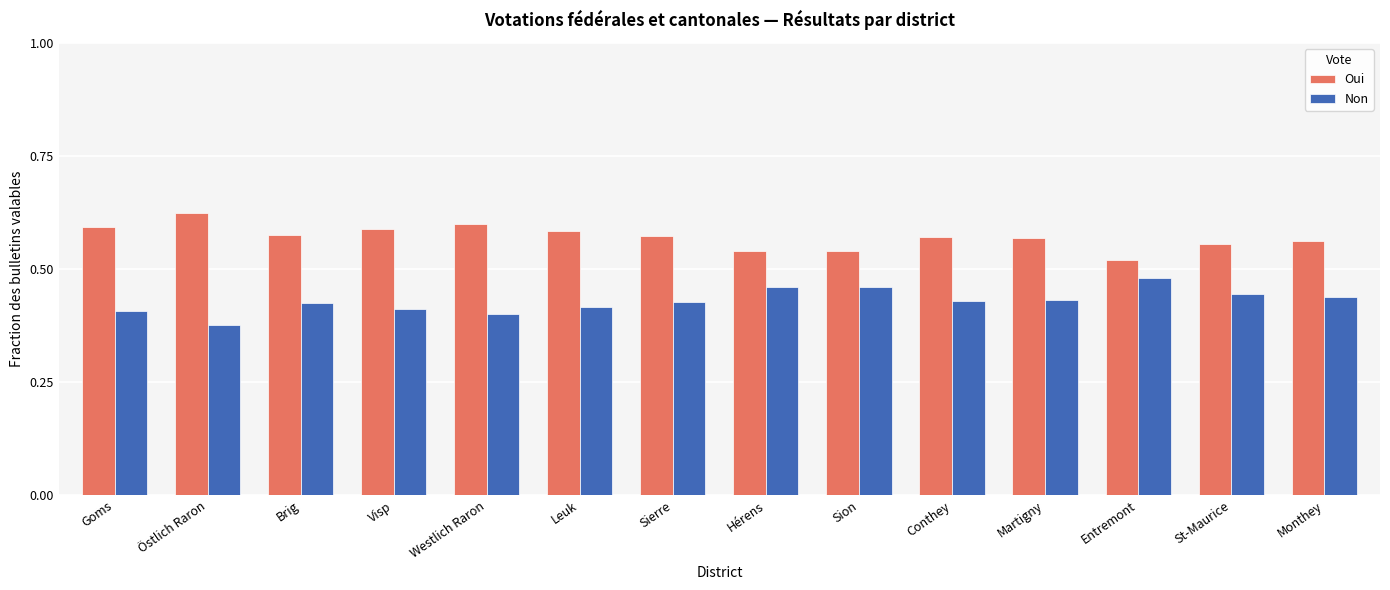

At which label is Non closest to 0?

Östlich Raron